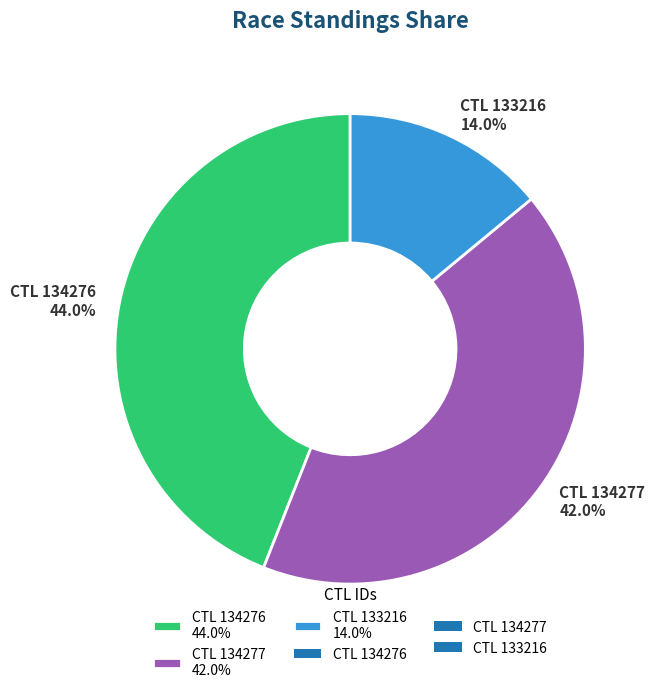

Rank the categories by value from lowest to highest.

CTL 133216 14.0%, CTL 134277 42.0%, CTL 134276 44.0%